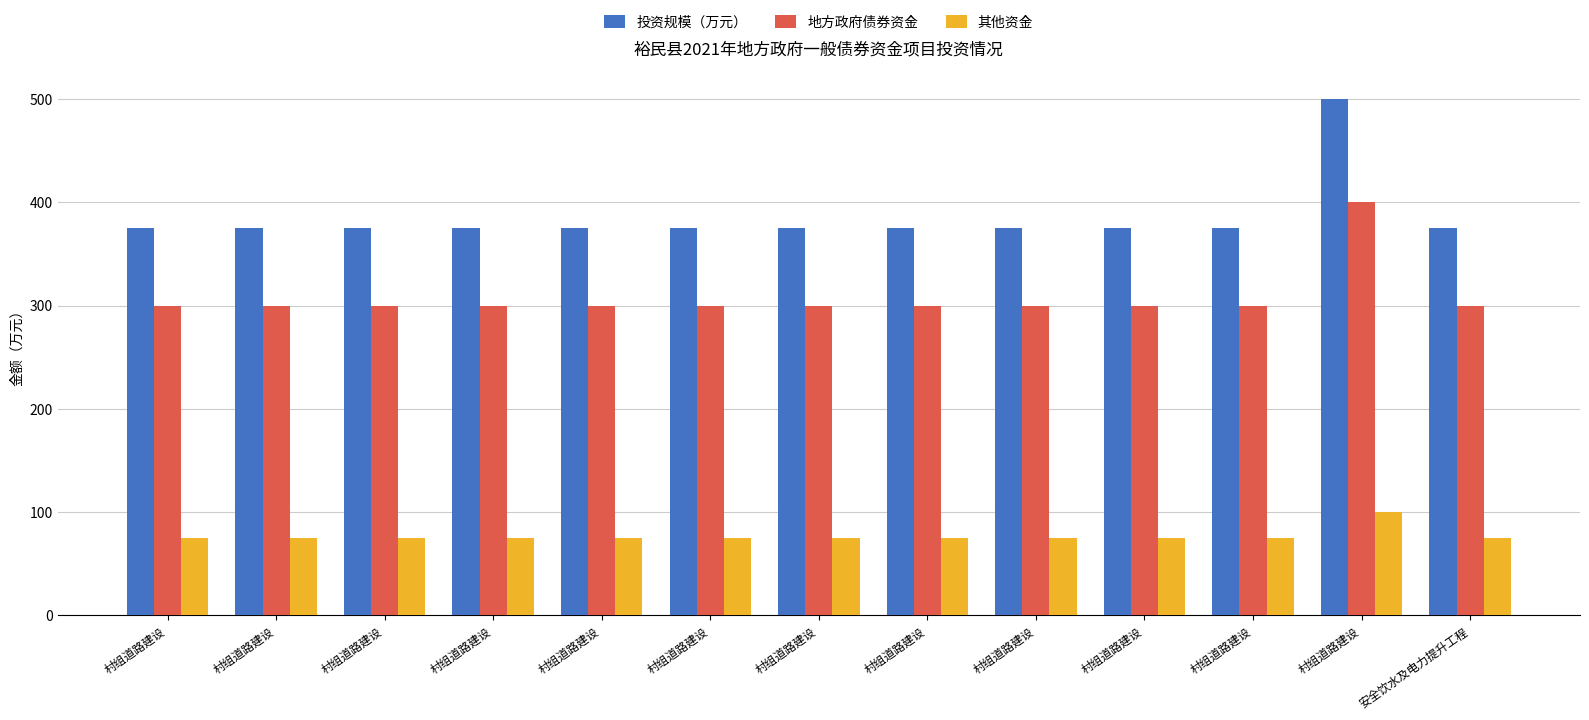

What is the difference between the highest and lowest values at 村组道路建设?

300